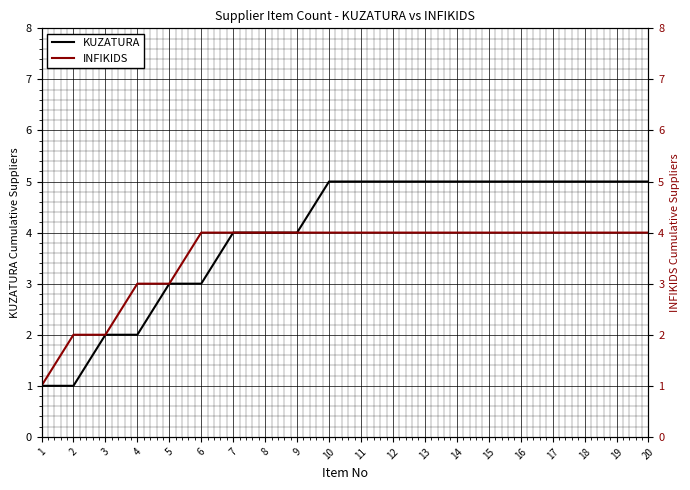

True or false: INFIKIDS has more than 0 interior local peaks.

False